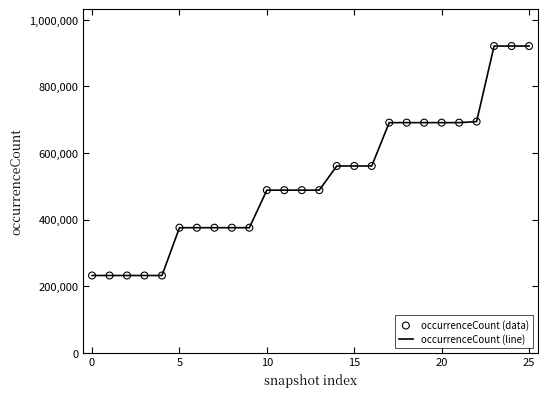

What is the difference between the maximum and minimum values?

689104